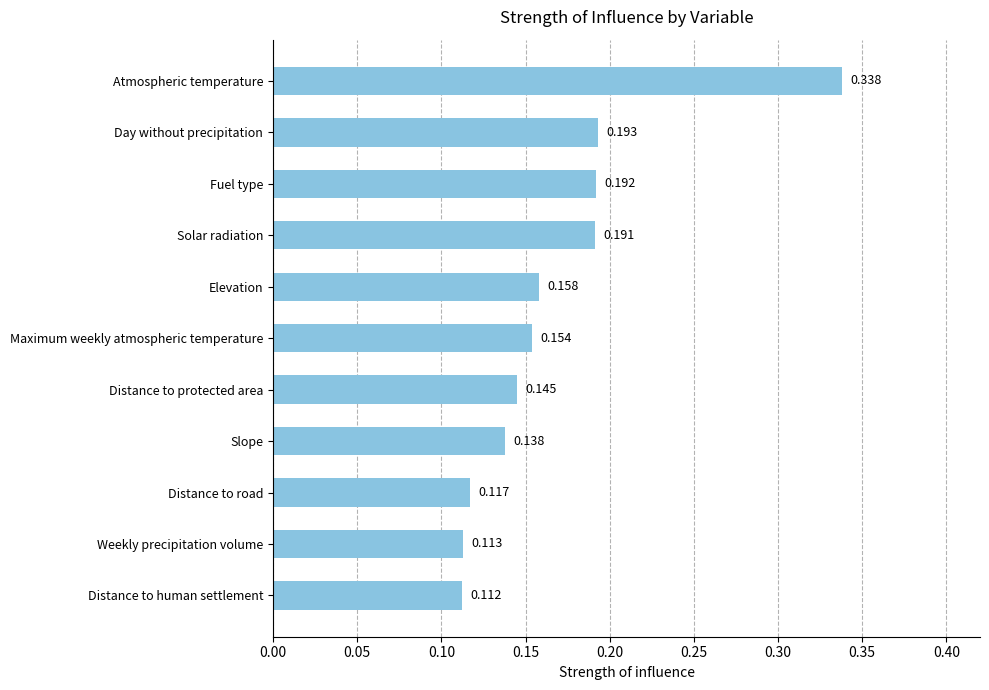

At which label is the value closest to 0?

Distance to human settlement